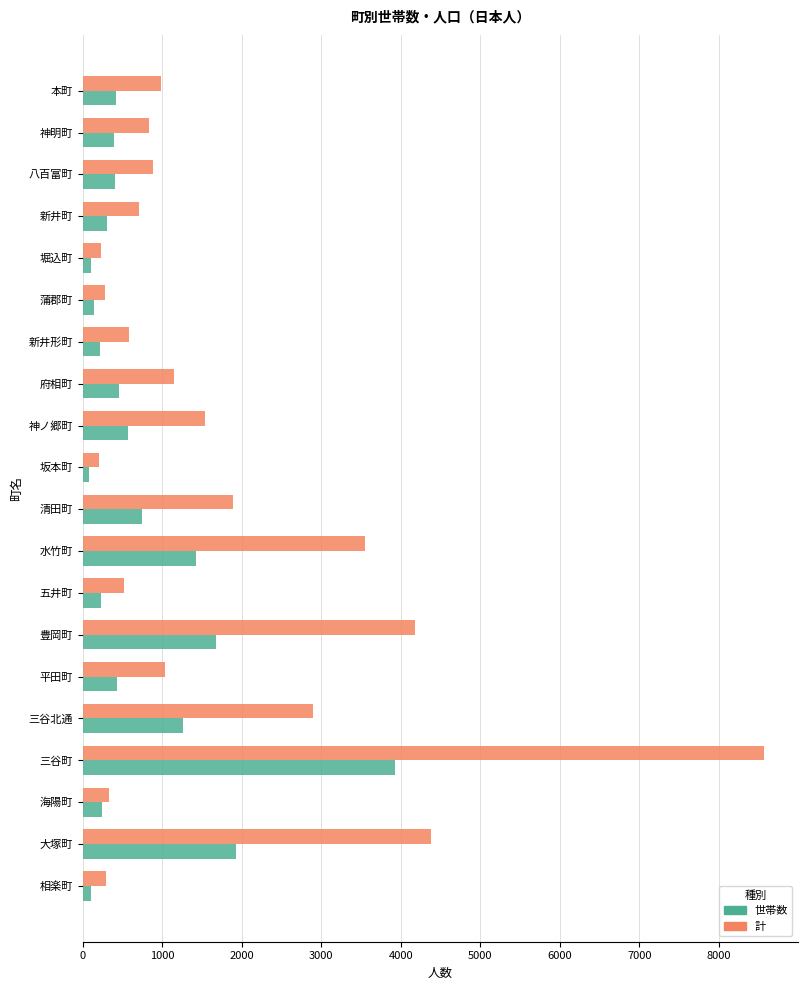

Is it true that 計 equals 990 at 本町?

True